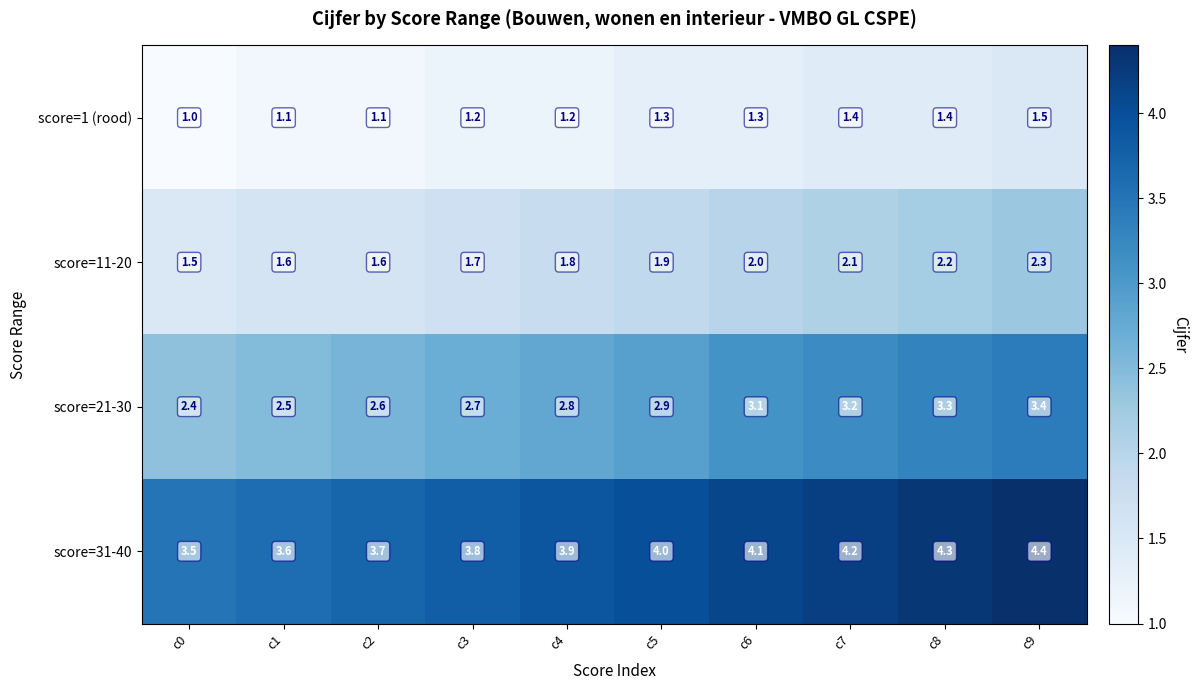

Count the number of categories in the chart.

10